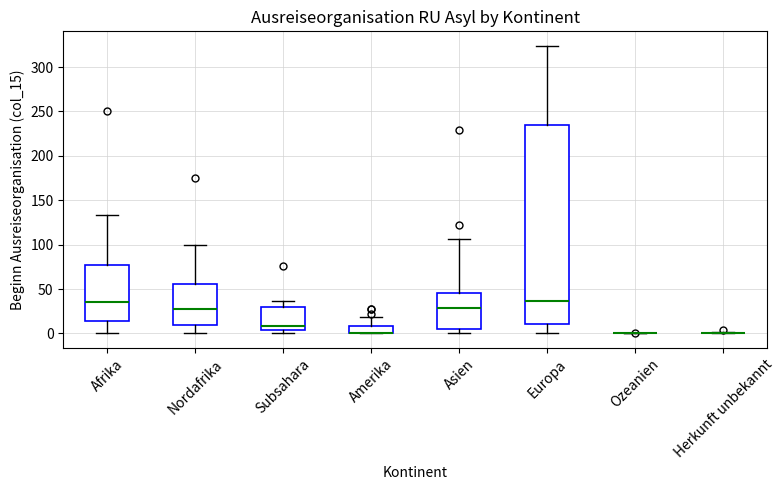

Reading left to right, read every box against the y-axis: the position of its median line, the range the box covers, and the ends of its whiskers. The values are not printed on the chart, so give them approximately, as read against the axis.

Afrika: median 35, box 15 to 75, whiskers 0 to 135
Nordafrika: median 25, box 10 to 55, whiskers 0 to 100
Subsahara: median 10, box 5 to 30, whiskers 0 to 35
Amerika: median 0 (drawn on the box's lower edge), box 0 to 10, whiskers 0 to 20
Asien: median 30, box 5 to 45, whiskers 0 to 105
Europa: median 35, box 10 to 235, whiskers 0 to 325
Ozeanien: box collapsed to a line at 0, whiskers 0 to 0
Herkunft unbekannt: box collapsed to a line at 0, whiskers 0 to 0